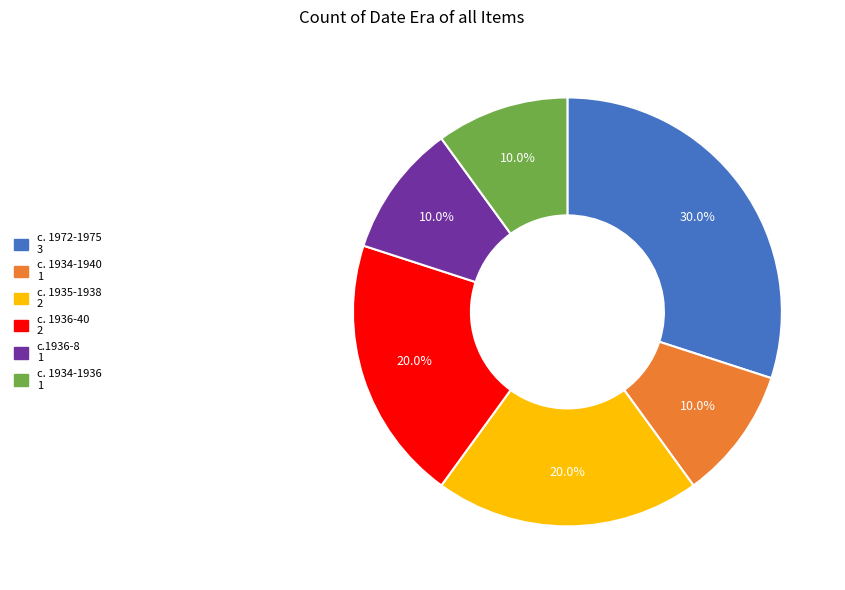

Count the number of slices in the pie.

6